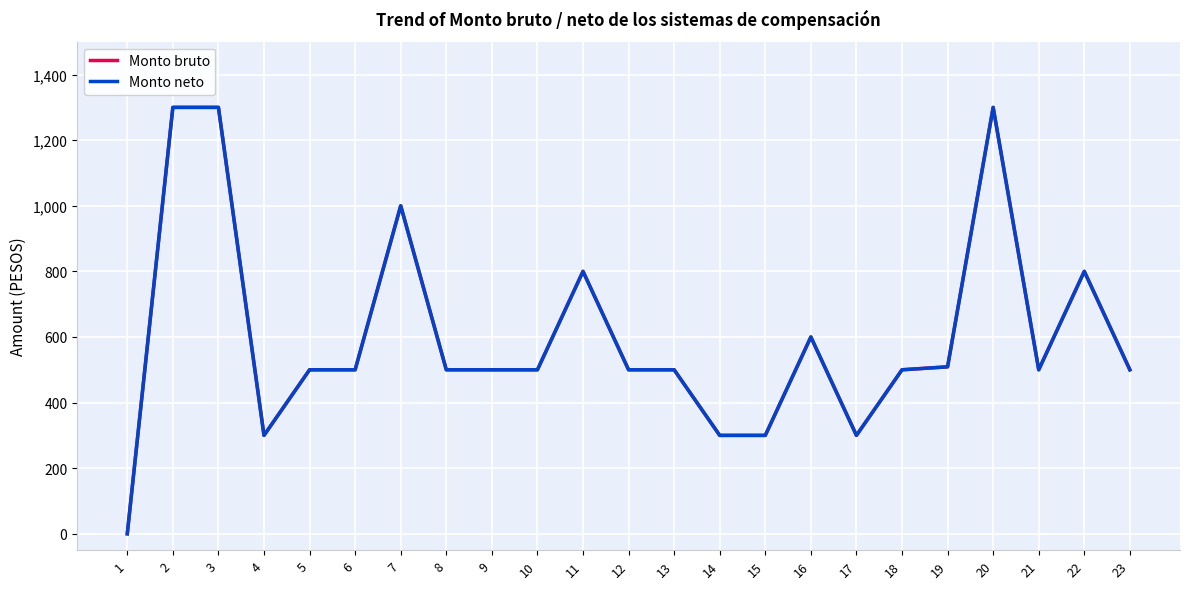

What is the greatest value displayed?

1300